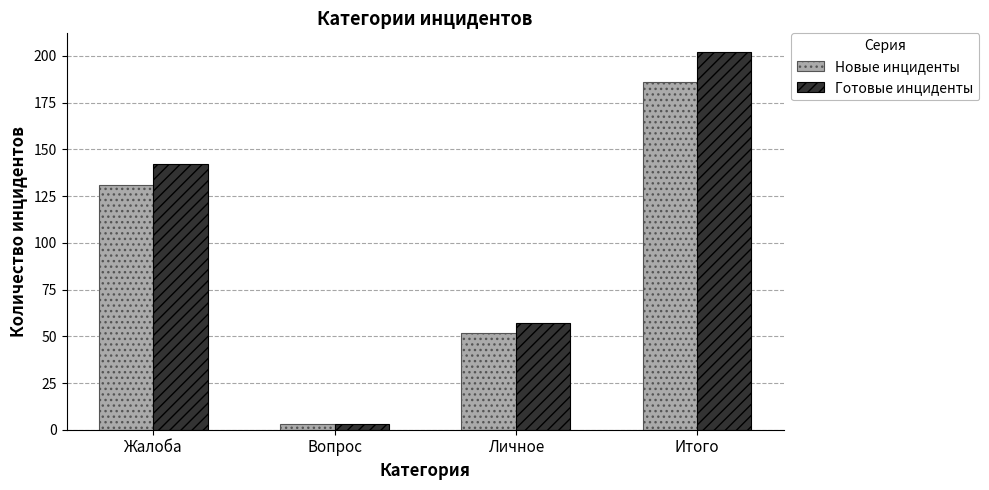

What is the label of the 2nd bar from the right?

Личное